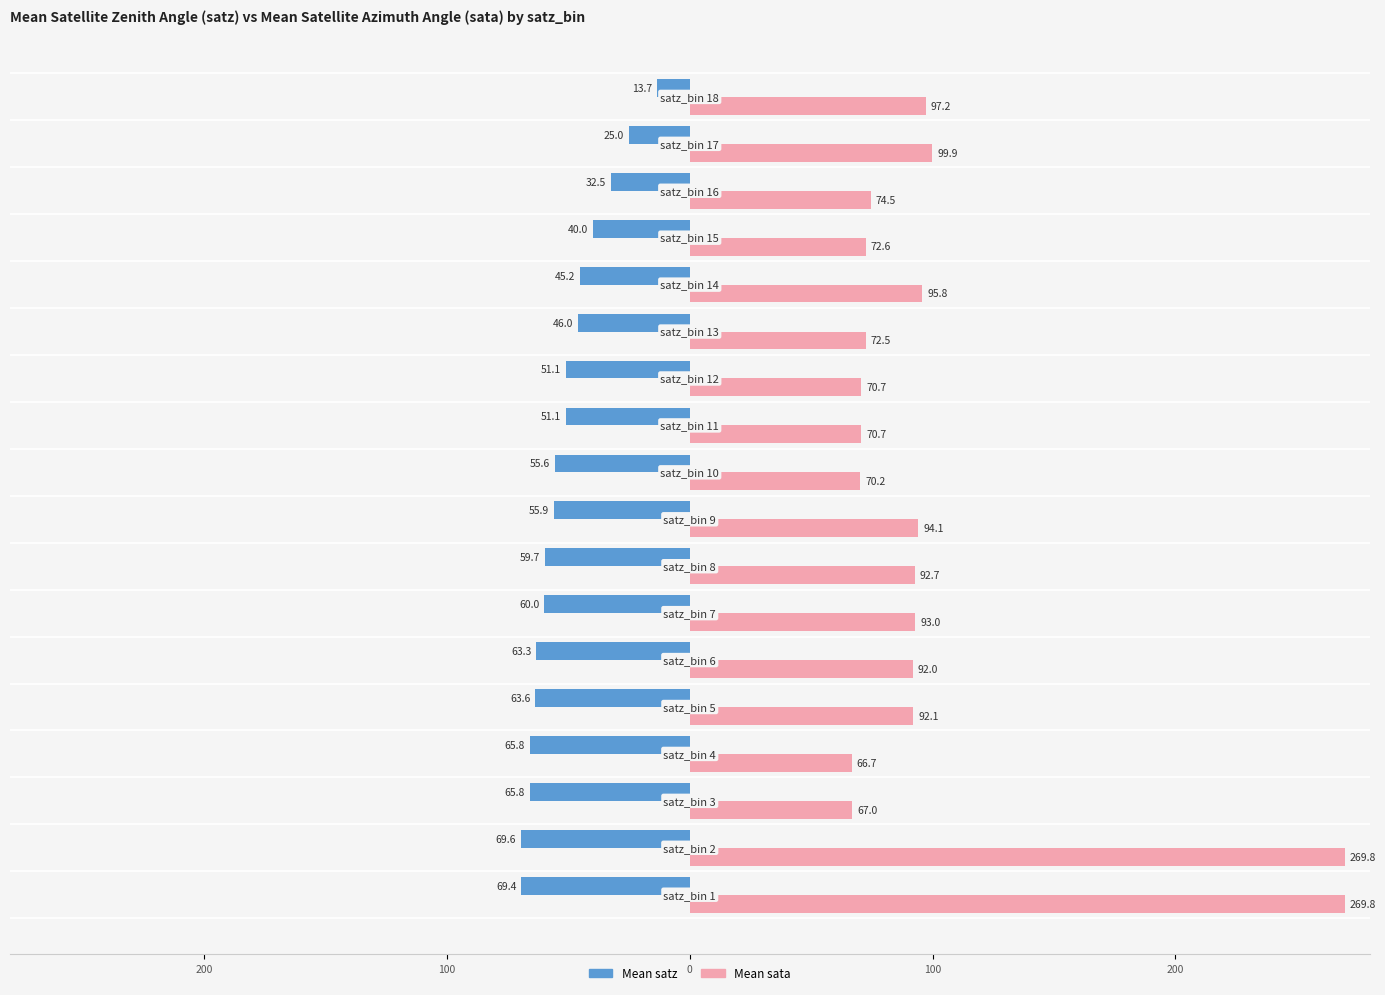

What are all the series names shown in the legend?

Mean satz, Mean sata